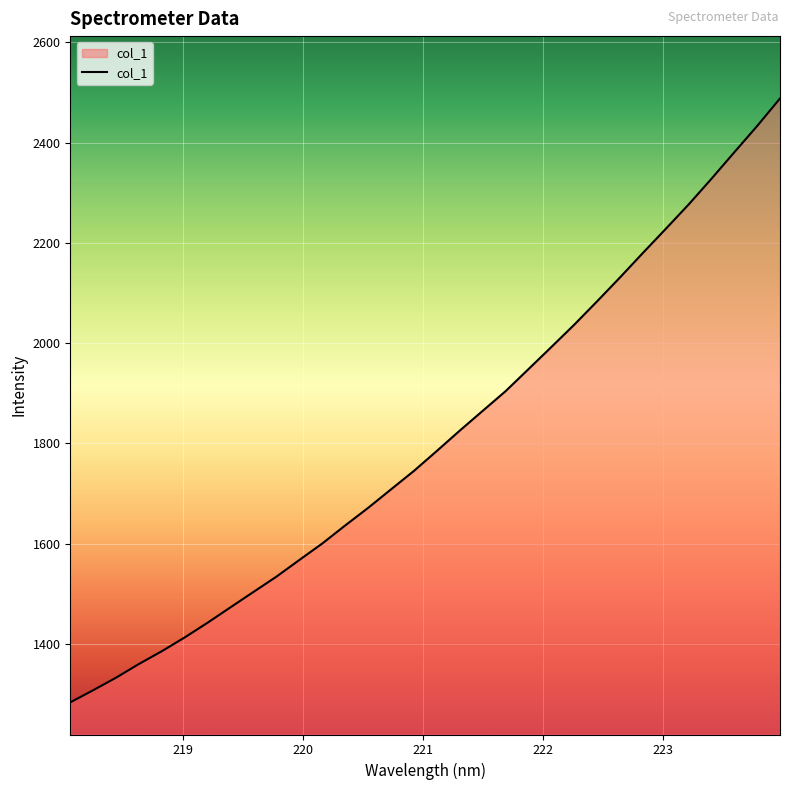

Does the chart have visible grid lines?

Yes